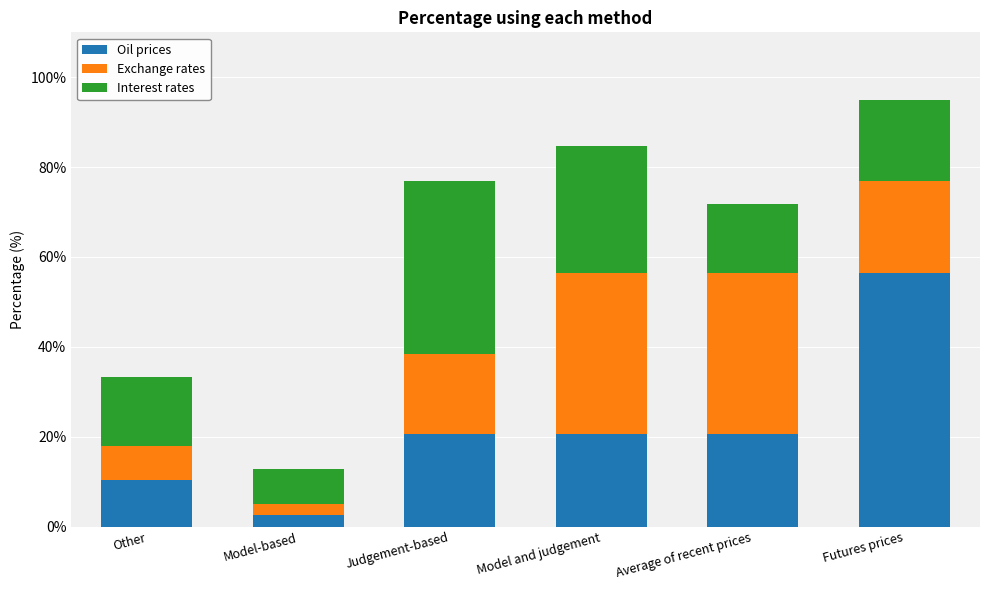

The Oil prices series shows 20.5 at Model and judgement. True or false?

True